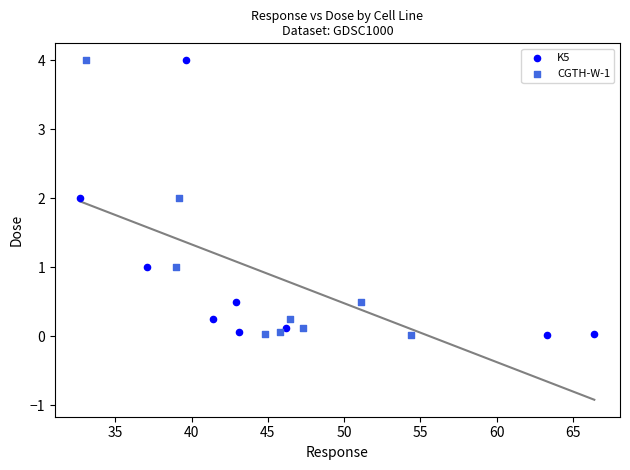

What are all the series names shown in the legend?

K5, CGTH-W-1